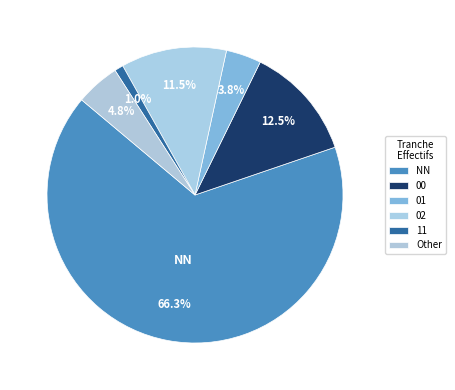

To the nearest percent, what is the difference between the largest and smallest slice percentages?

65%